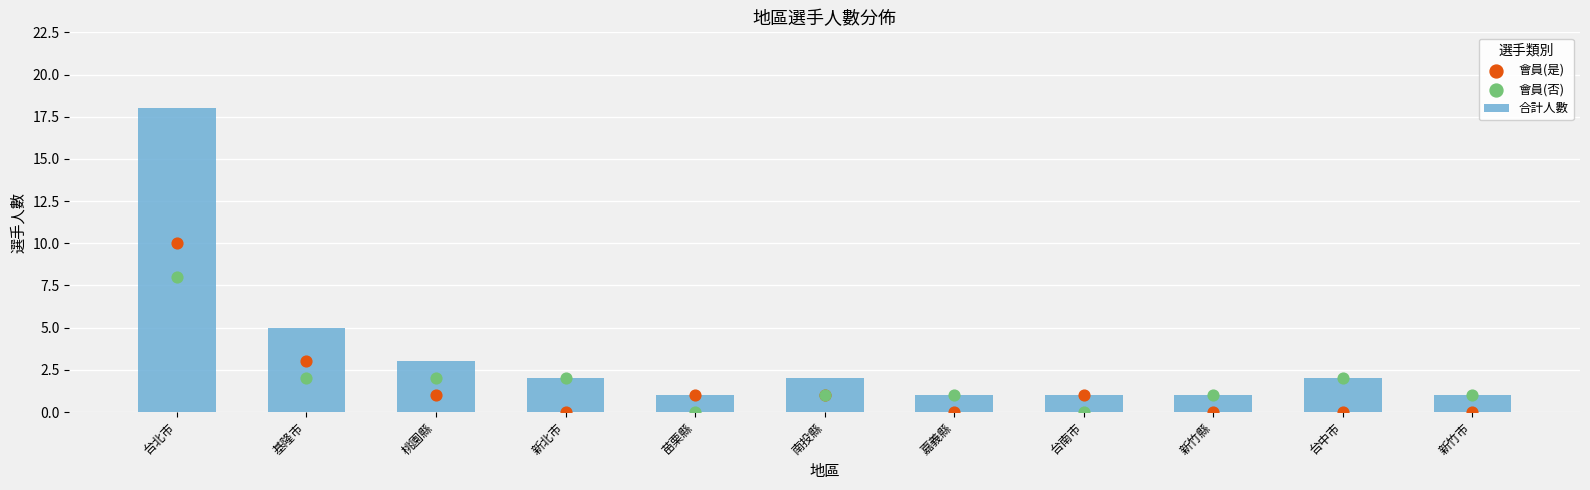

Which series contains the highest Y value?

合計人數